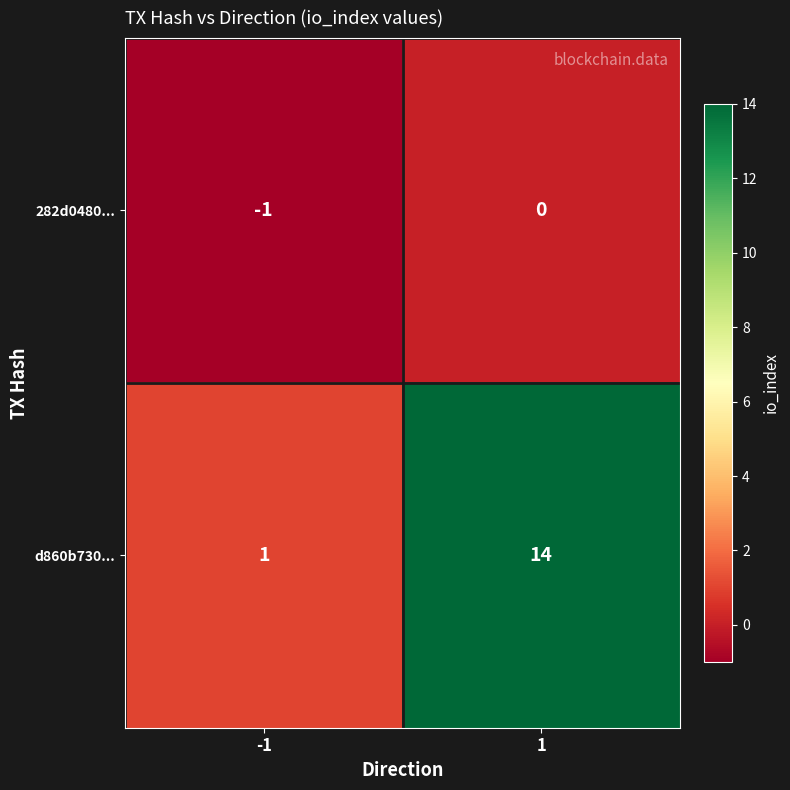

Rank the series by their maximum value, from lowest to highest.

282d0480..., d860b730...